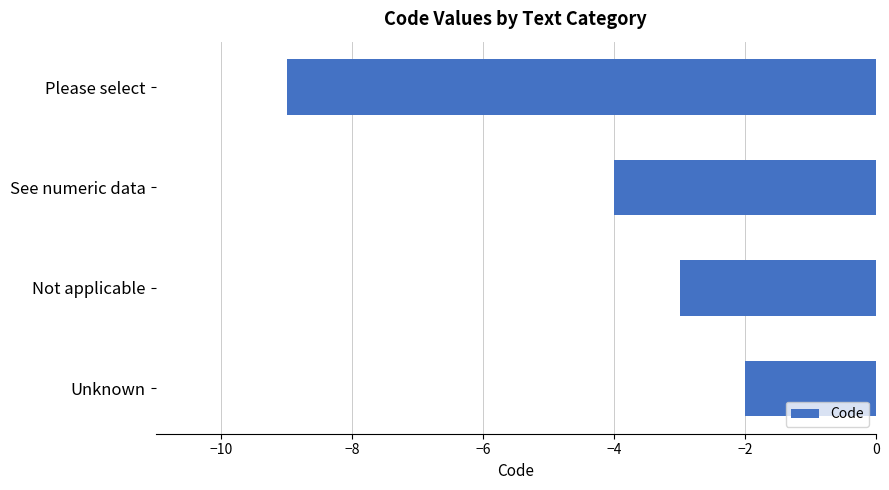

Which has a higher value, Please select or See numeric data?

See numeric data